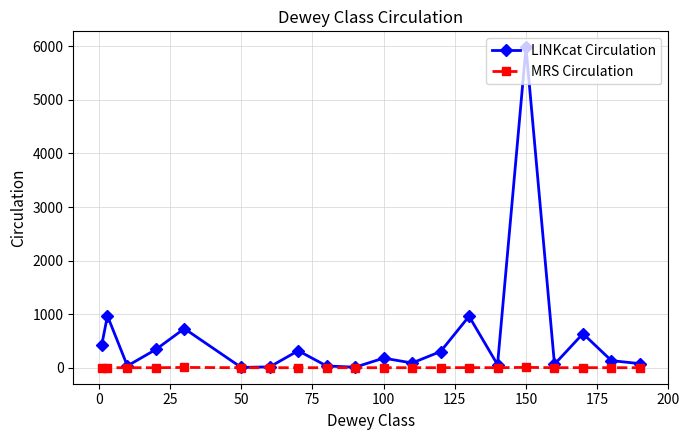

Which series has the largest total across all categories?

LINKcat Circulation